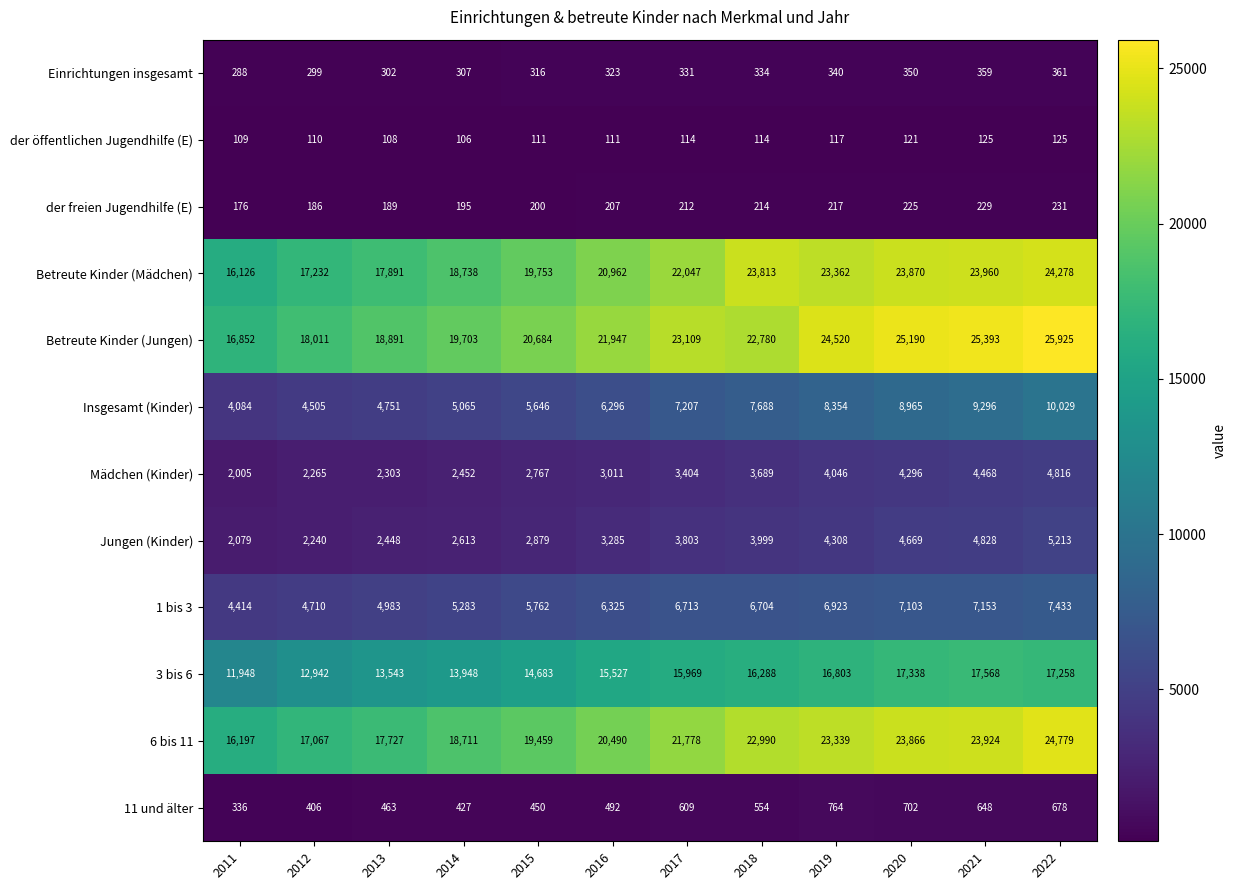

Is the value of der öffentlichen Jugendhilfe (E) at 2019 greater than the value of Betreute Kinder (Mädchen) at 2014?

No